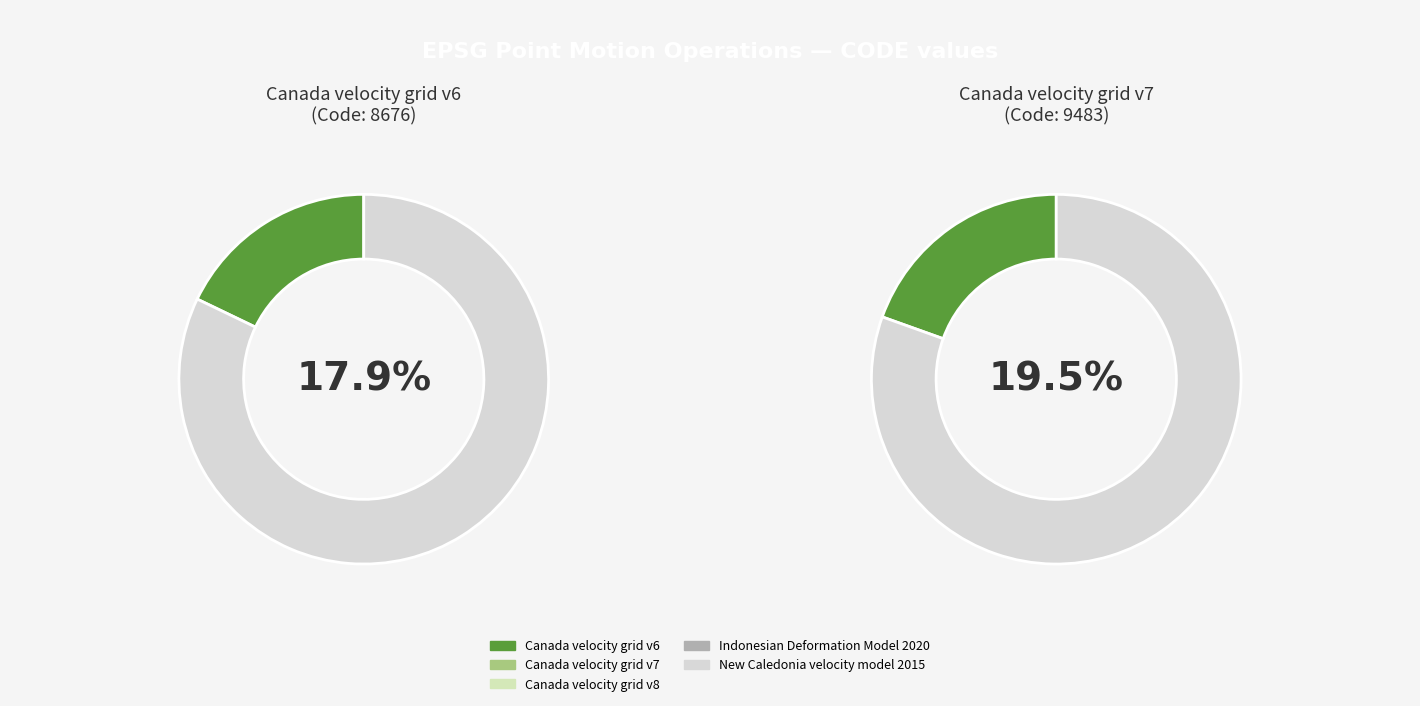

Rank the categories by value from highest to lowest.

Canada velocity grid v8, New Caledonia velocity model 2015, Canada velocity grid v7, Indonesian Deformation Model 2020, Canada velocity grid v6